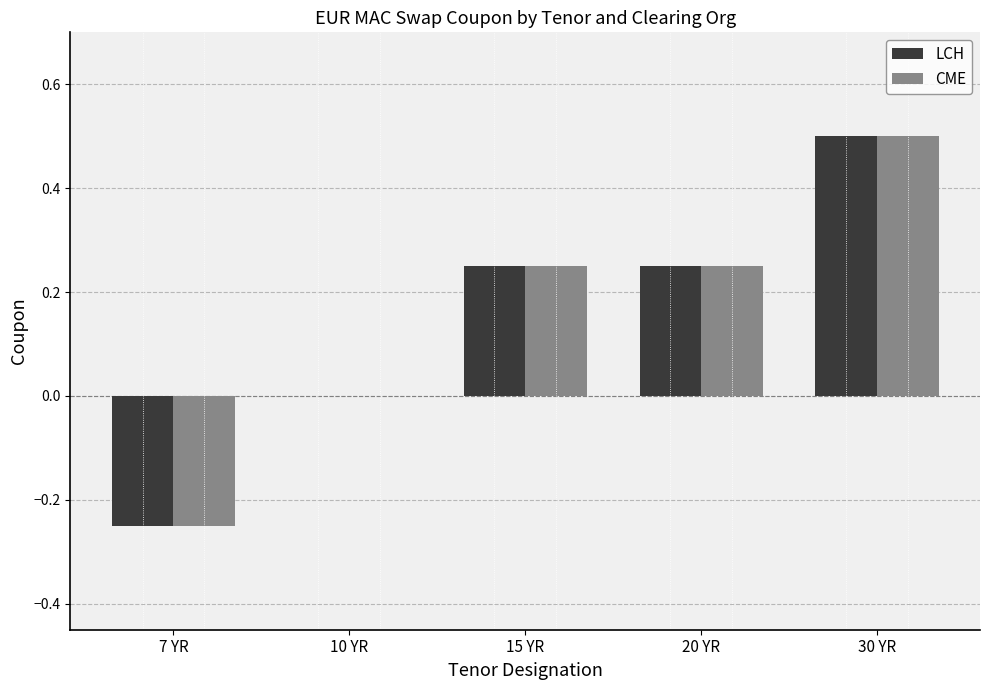

How many distinct data groups are displayed?

2